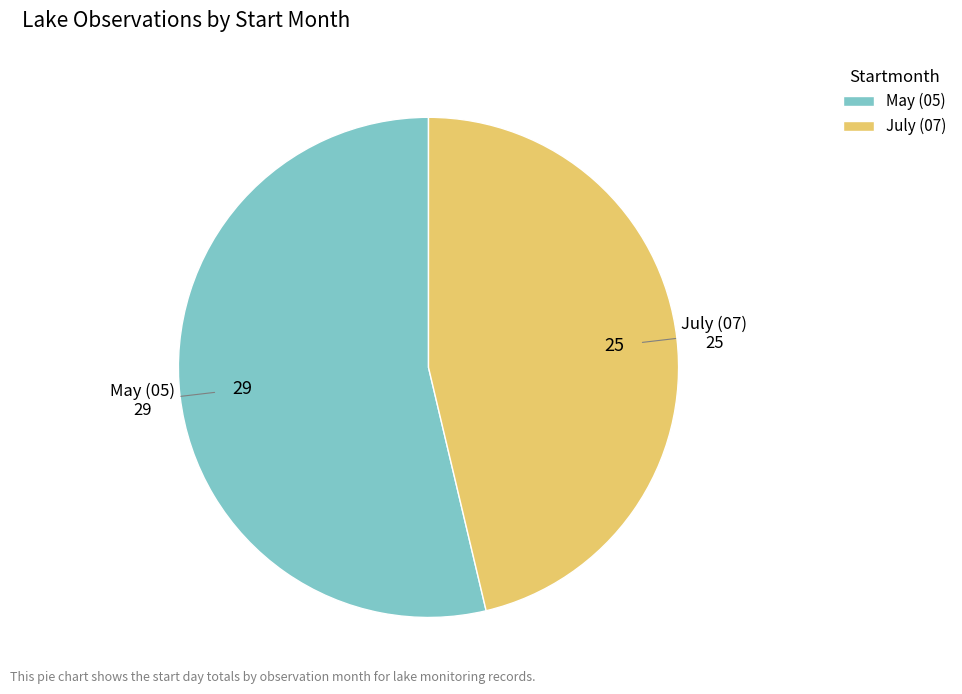

How many segments does this pie chart have?

2